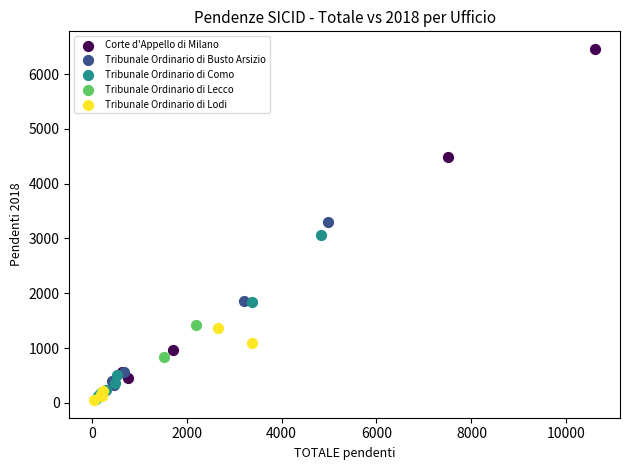

Which series has the largest Y range (max minus min)?

Corte d'Appello di Milano